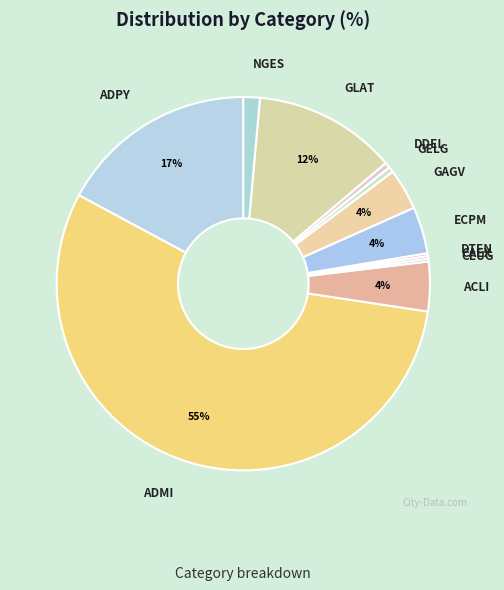

To the nearest percent, what is the difference between the GLAT and DDEL slice percentages?

12%